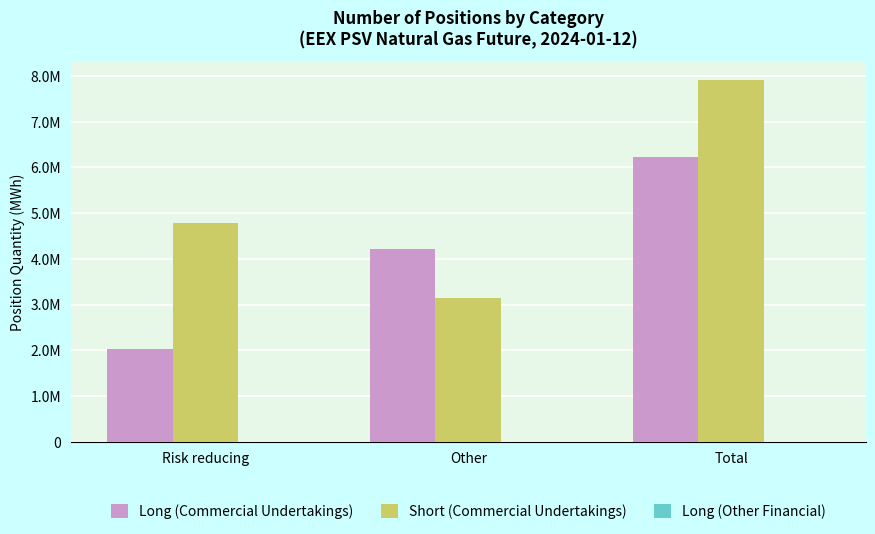

What is the label of the 3rd bar from the right?

Risk reducing